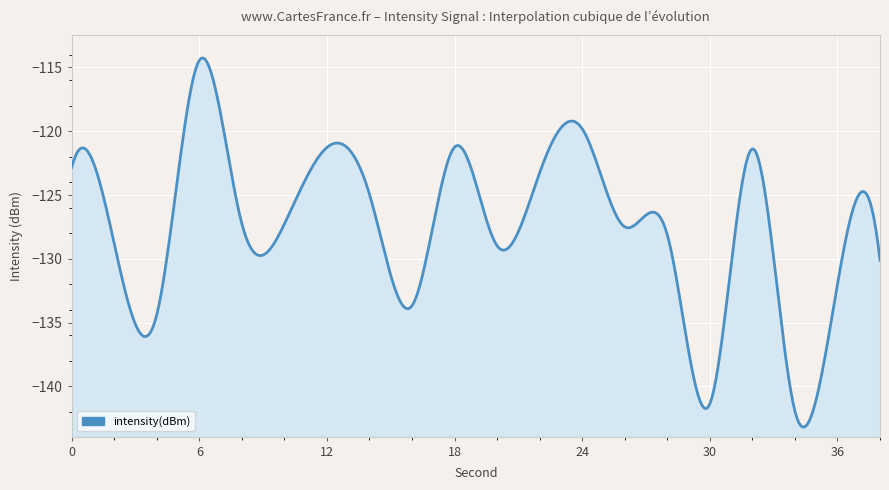

What is the average value?

-127.5